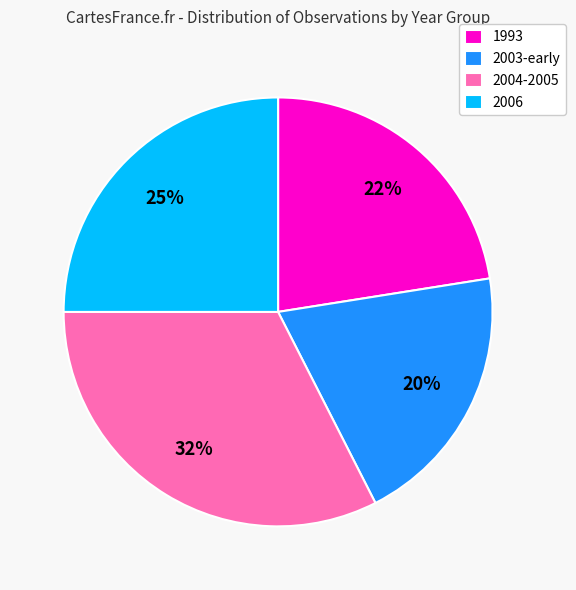

True or false: 1993 accounts for 14% of the total.

False